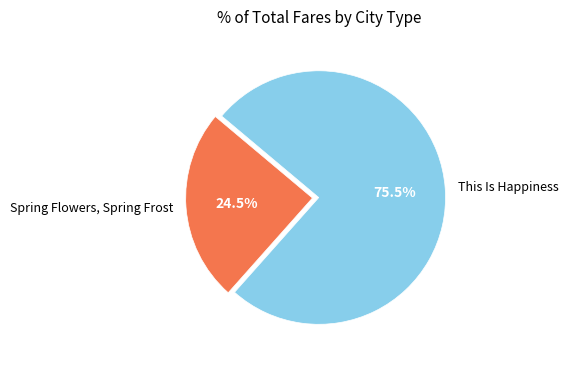

Which slice is the smallest?

Spring Flowers, Spring Frost